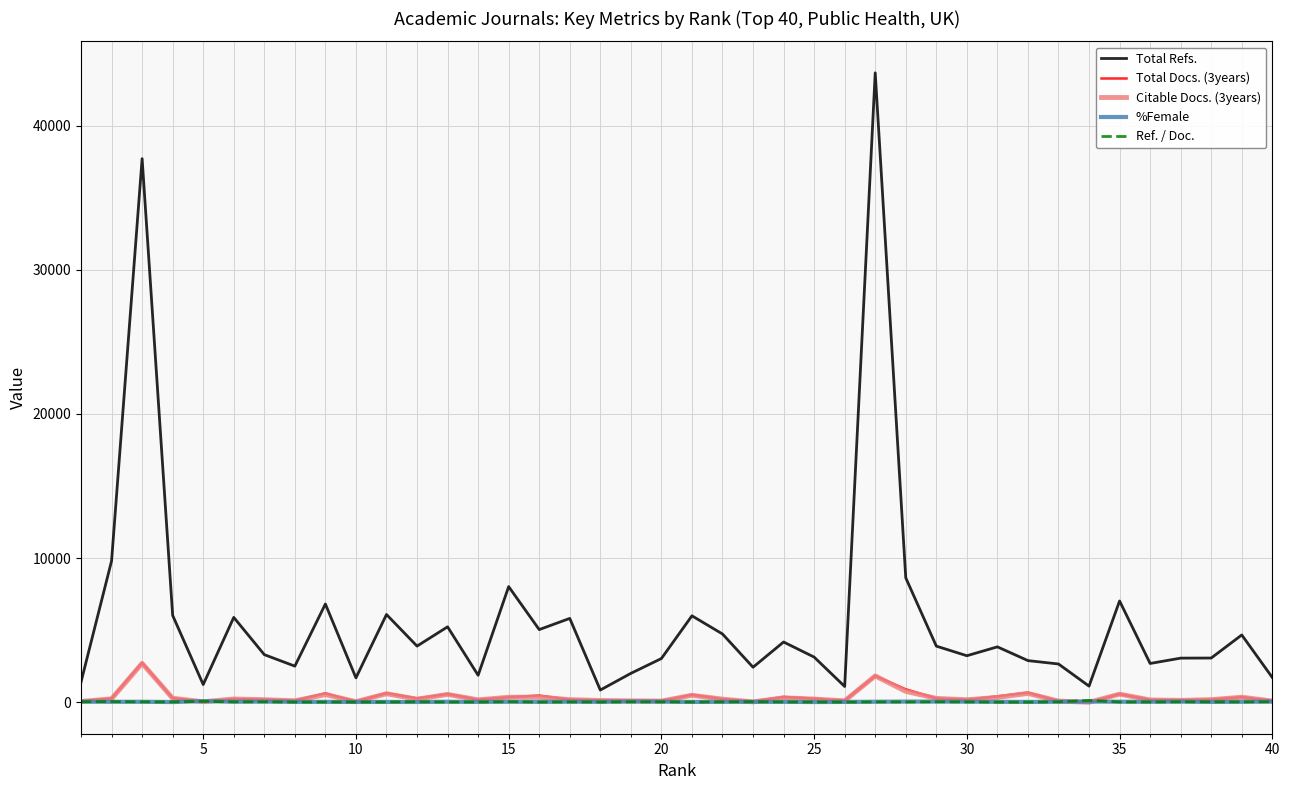

Which series has the largest range (max minus min)?

Total Refs.